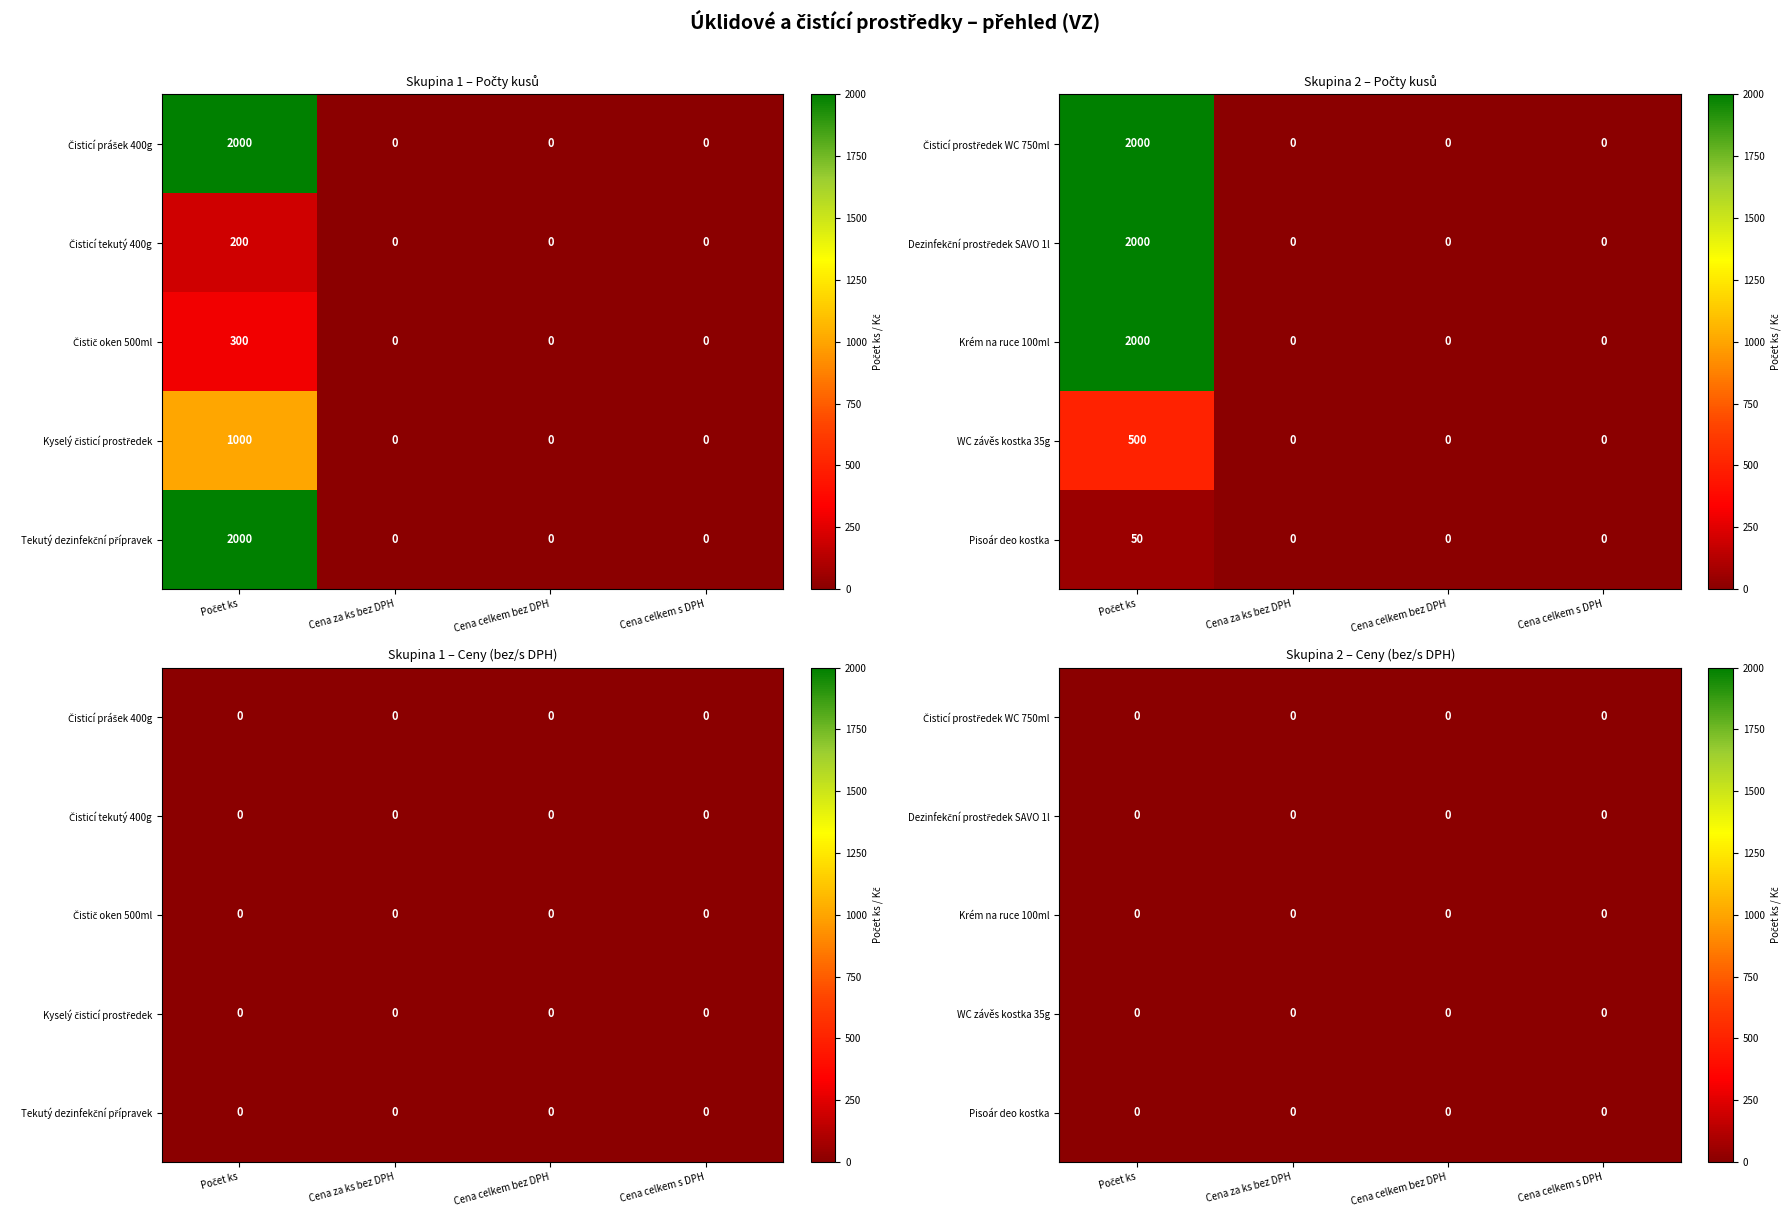

What is the greatest value displayed?

2000